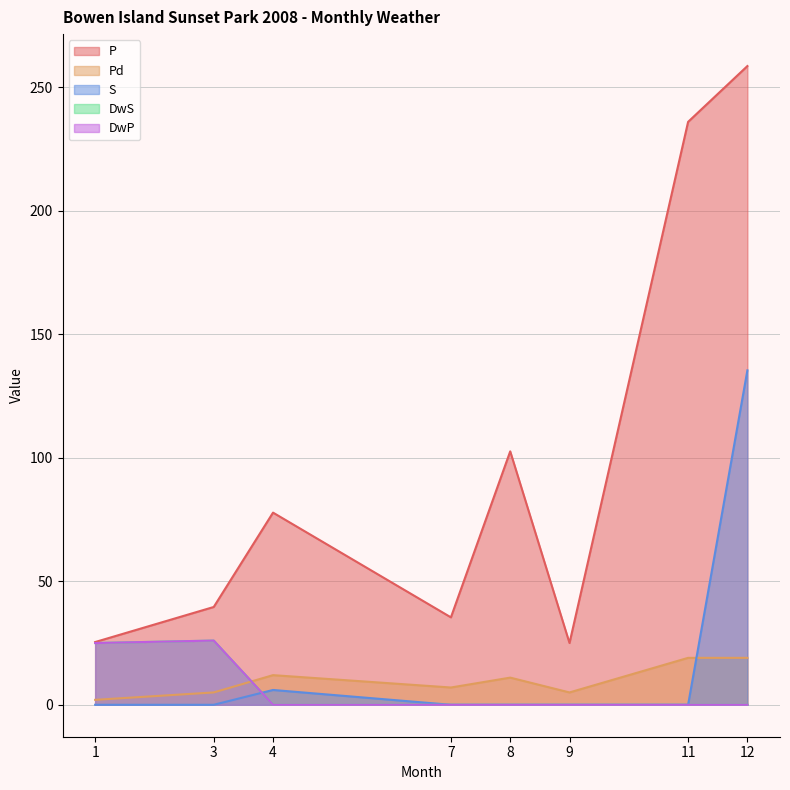

The S series shows 66.5 at 8. True or false?

False